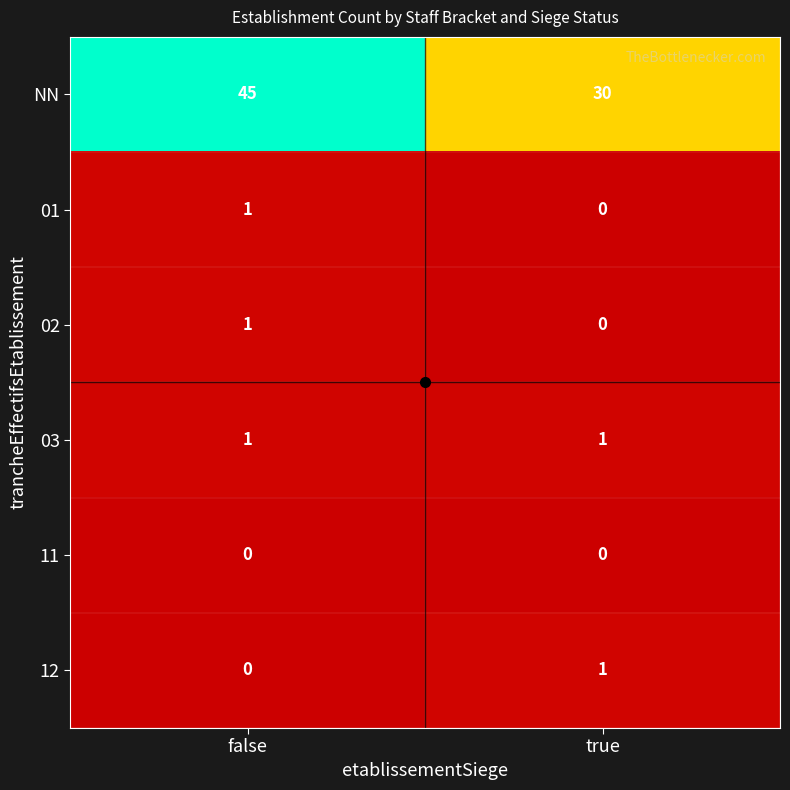

How many data points does each series have?

2